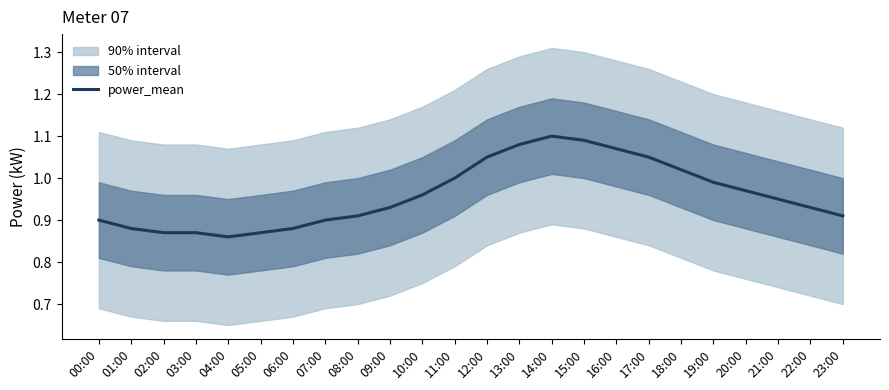

What is the difference between the maximum and minimum values?

0.2